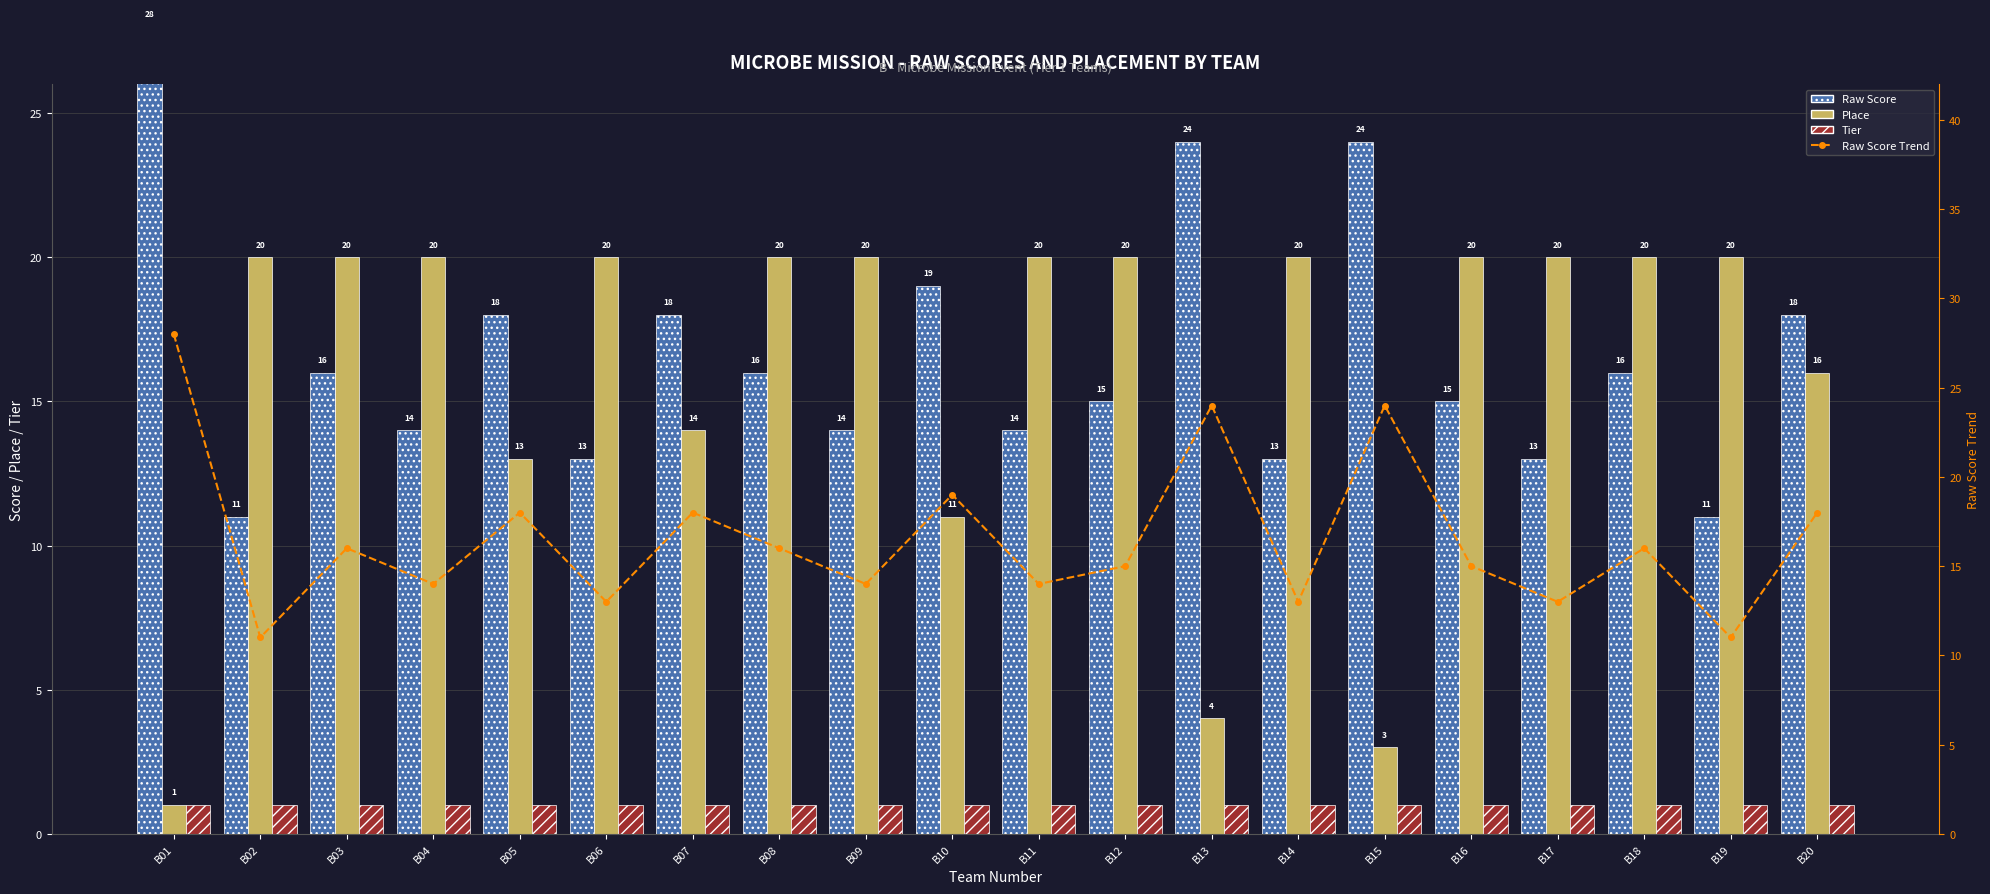

What are all the series names shown in the legend?

Raw Score, Place, Tier, Raw Score Trend